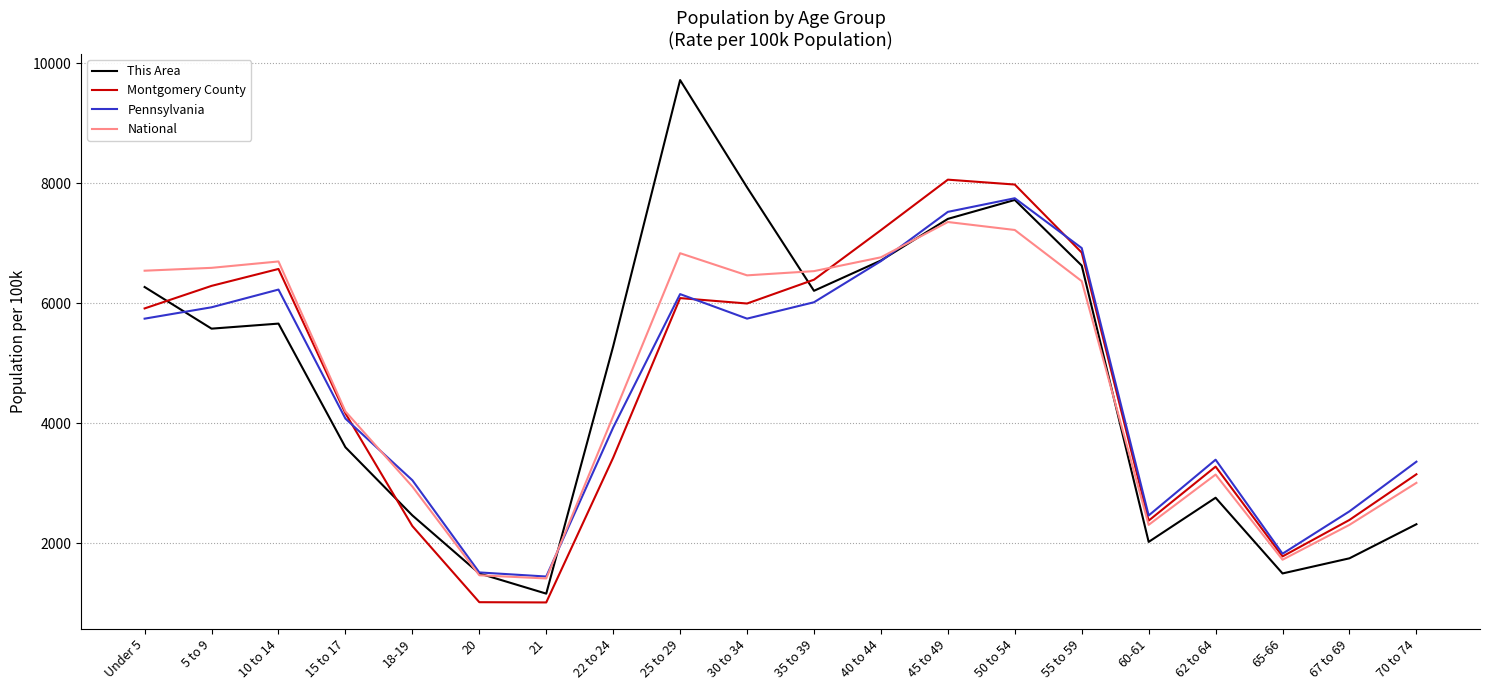

In This Area, how many points are lower than both neighbors (excluding endpoints)?

5